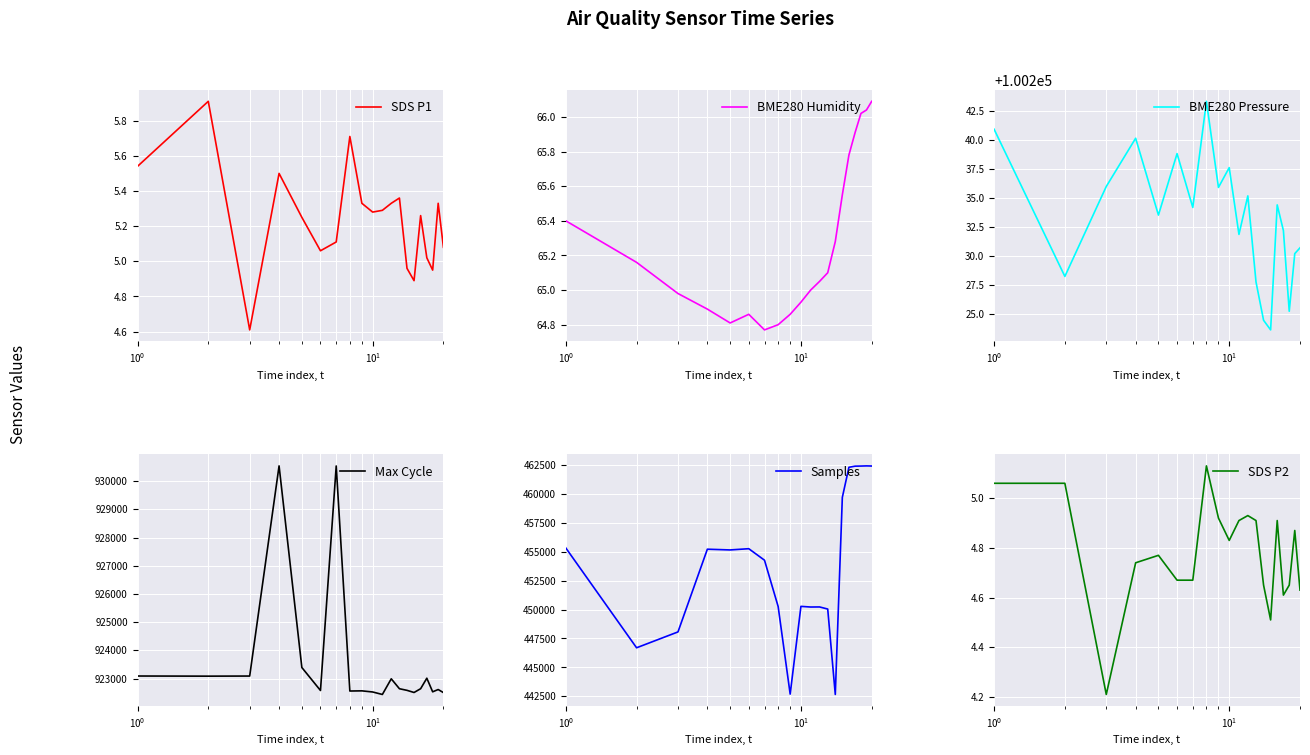

Which series has the widest spread of values?

Samples